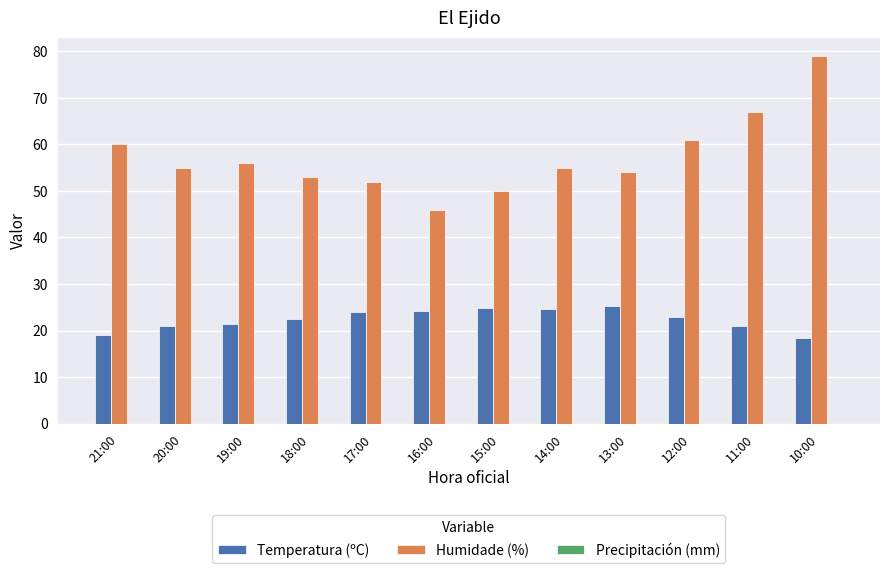

What is the difference between the Temperatura (ºC) values at 12:00 and 11:00?

1.9